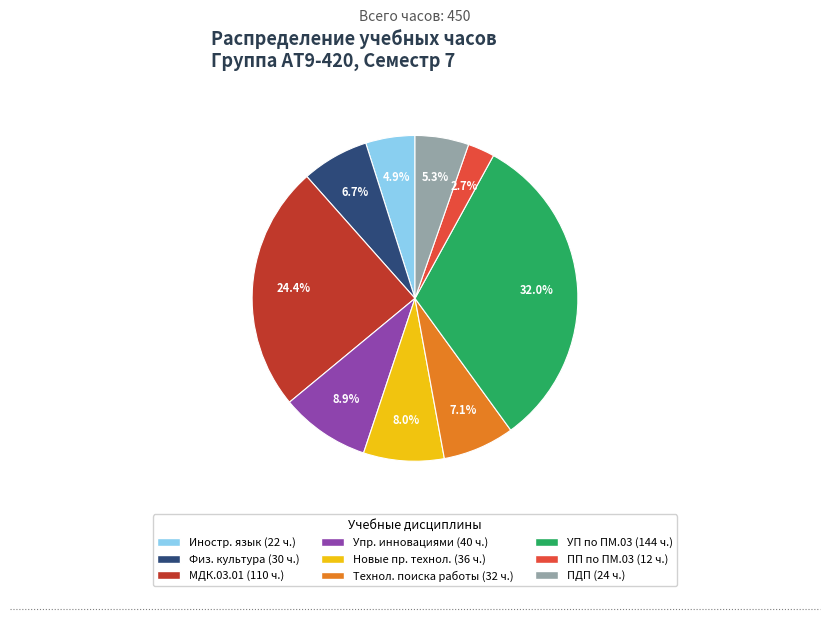

Is there any slice that represents more than half of the pie?

No